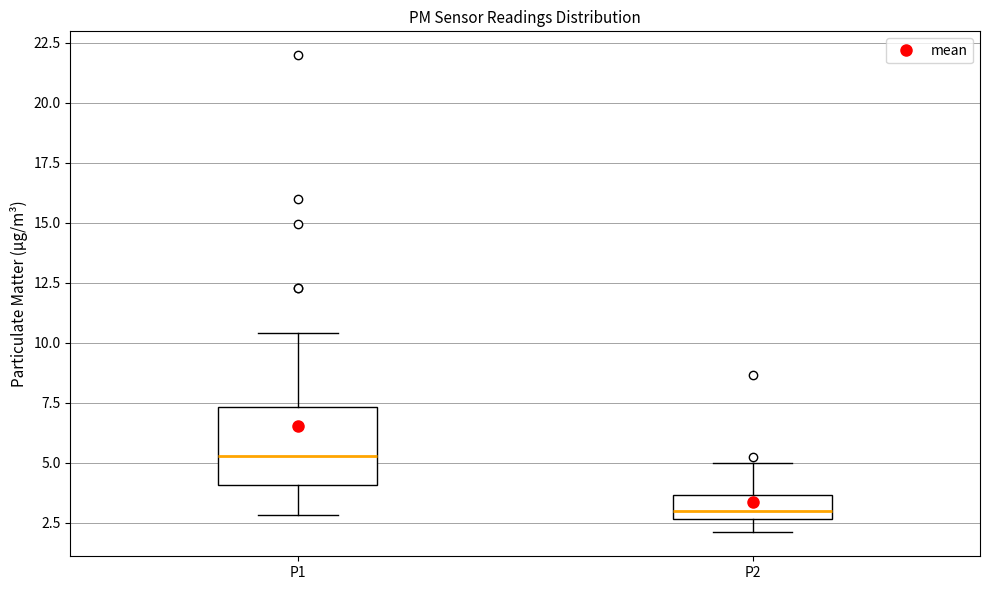

Which box's median line is the lowest?

P2